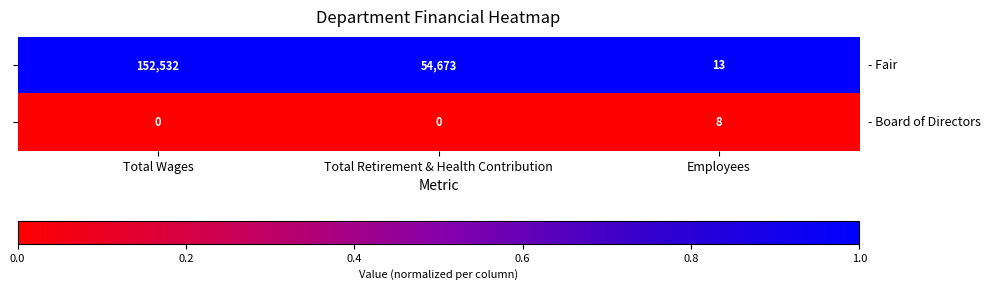

What is the difference between the highest and lowest values at Total Retirement & Health Contribution?

54673